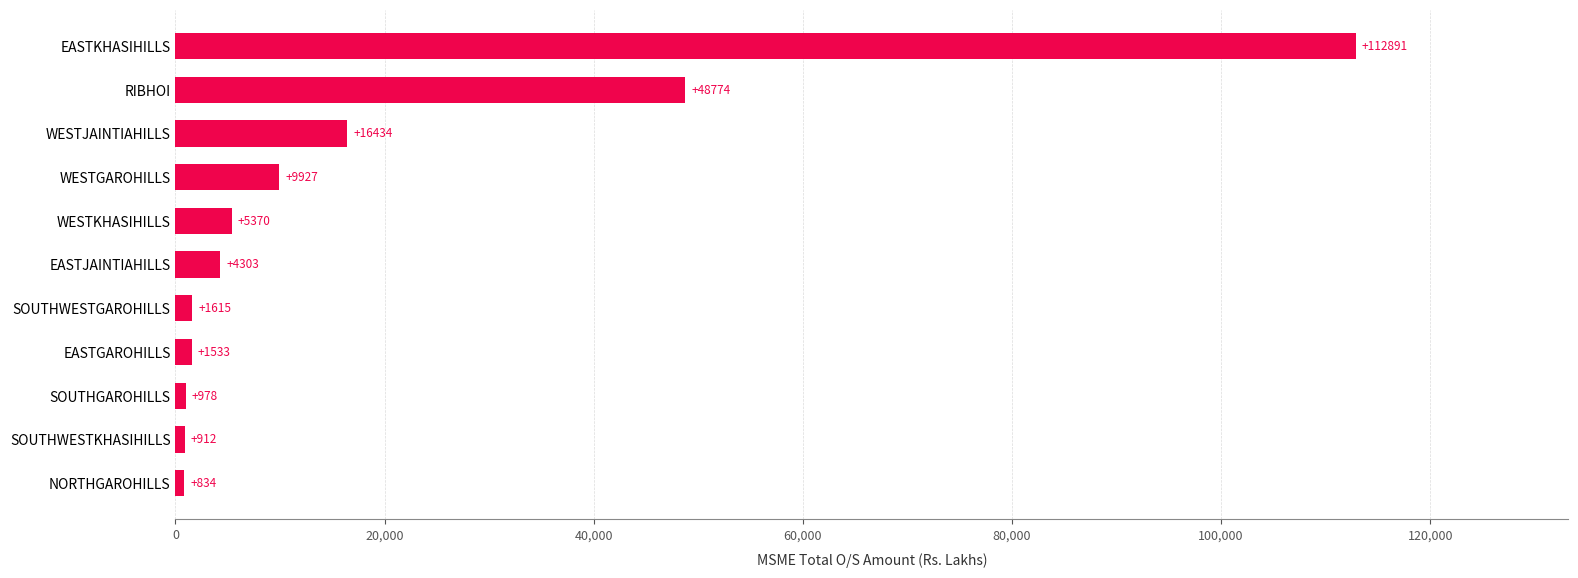

Where is the data nearest to the value 56862?

RIBHOI